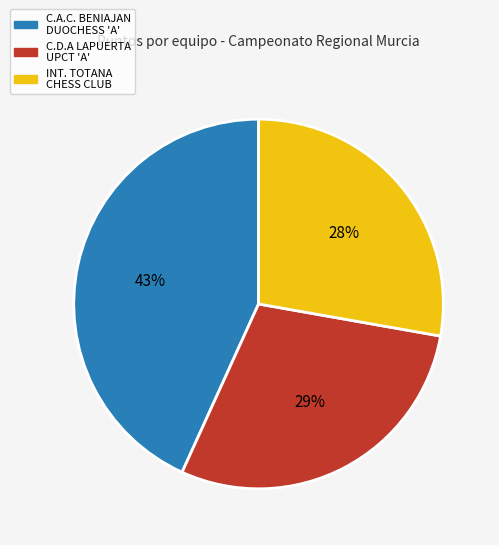

To the nearest percent, what is the difference between the largest and smallest slice percentages?

15%